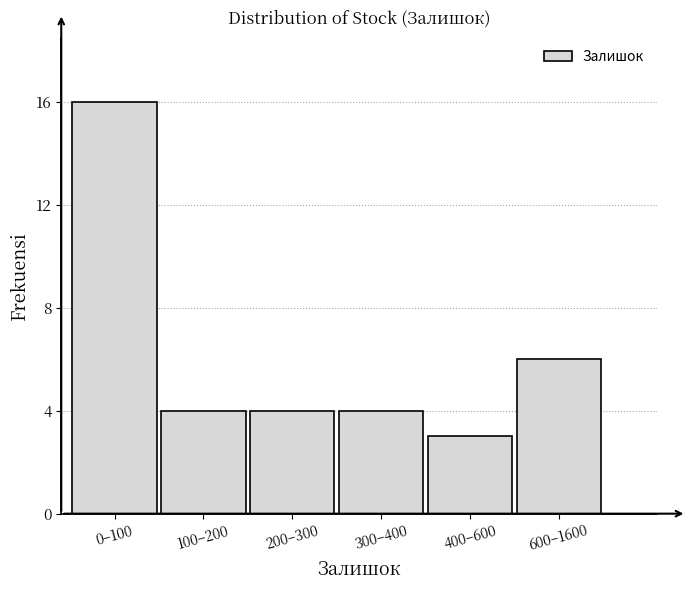

Reading right to left, extract all data points from this chart.

600–1600=6	400–600=3	300–400=4	200–300=4	100–200=4	0–100=16